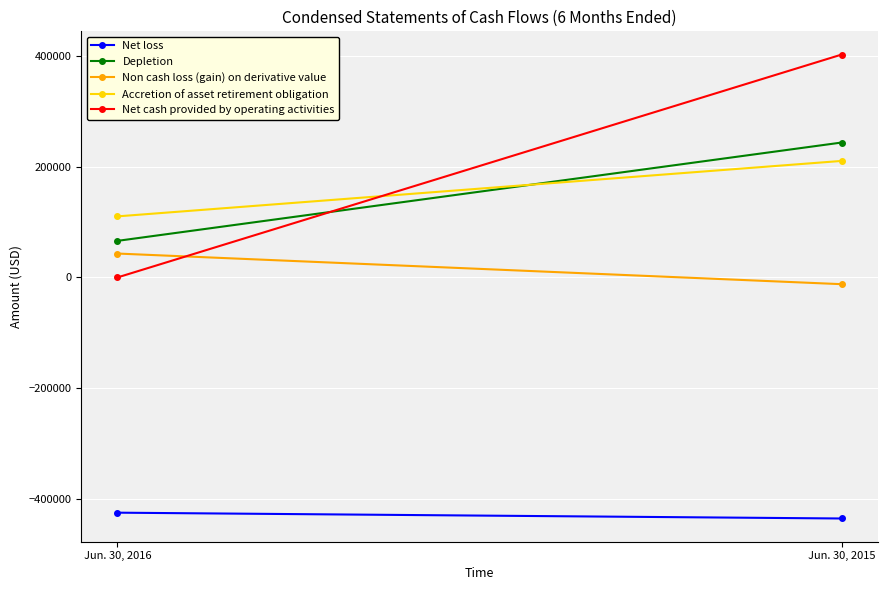

Reading left to right, transcribe all the data shown in this chart.

Net loss: -424600	-435100
Depletion: 66000	243500
Non cash loss (gain) on derivative value: 43100	-12200
Accretion of asset retirement obligation: 110200	210300
Net cash provided by operating activities: 0	402300